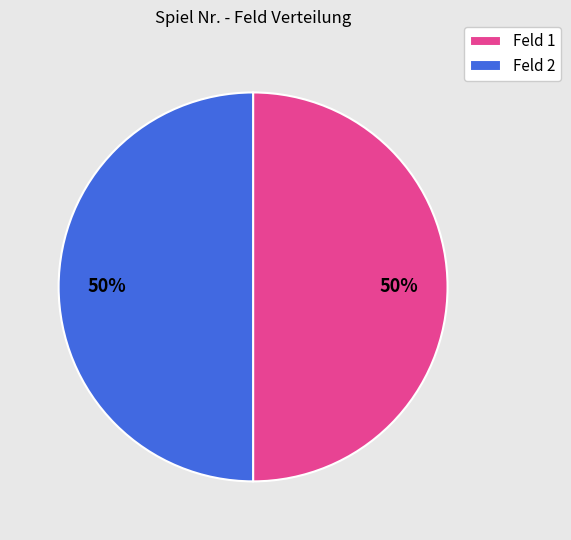

What is the ratio of the value at Feld 2 to the value at Feld 1?

1.0